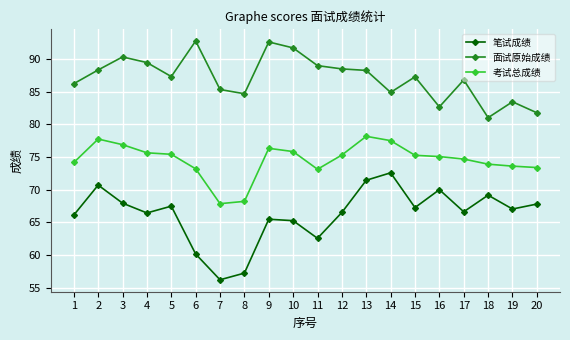

What is the total value across all series at 9?

234.4